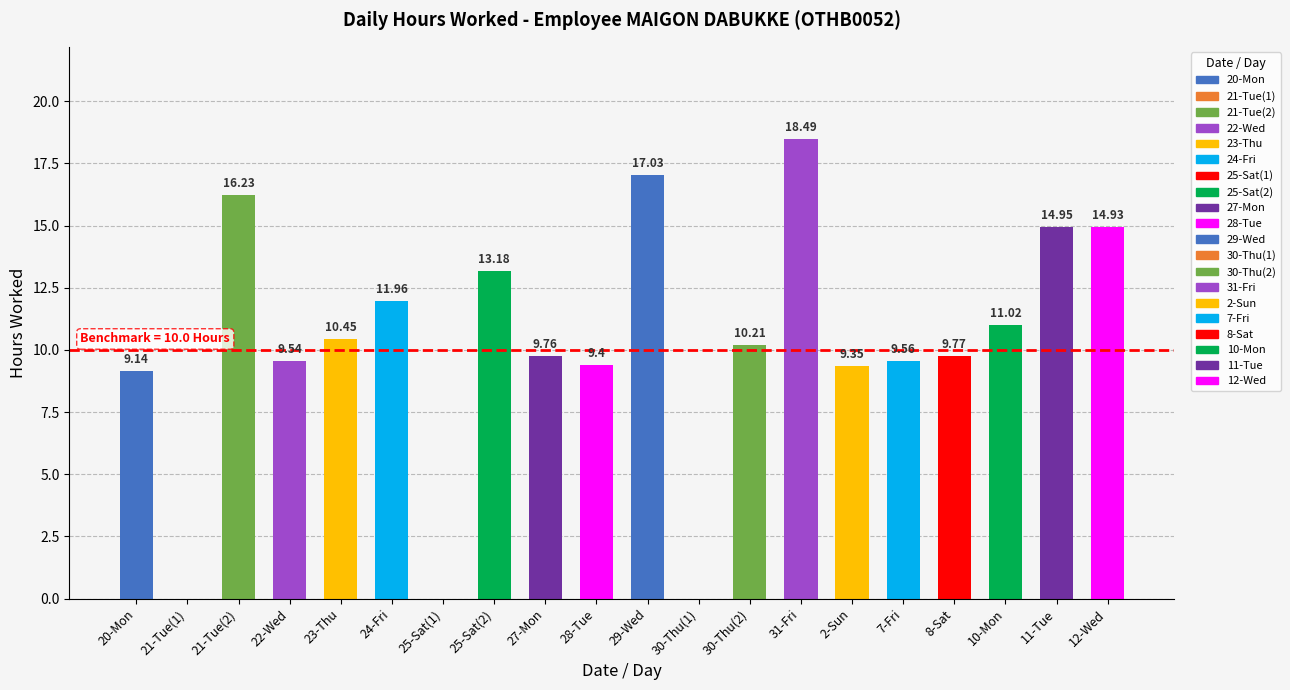

What is the sum of all values?

205.0